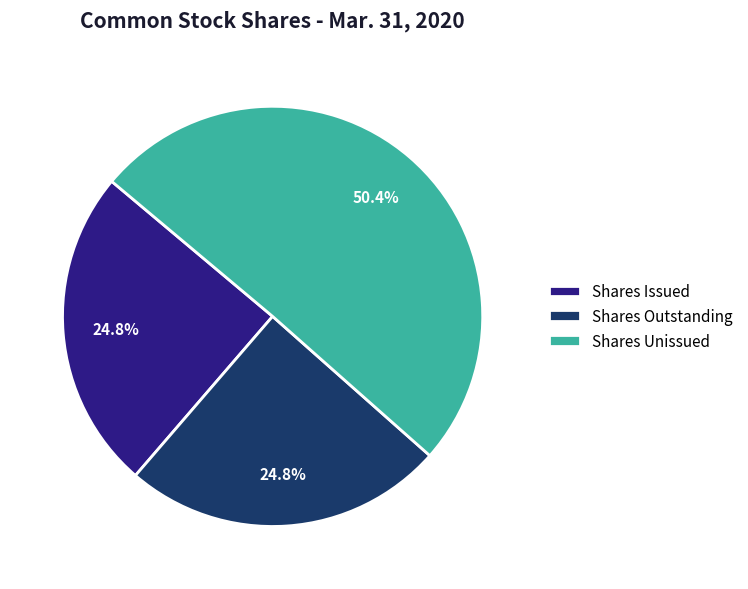

To the nearest percent, what is the average slice percentage?

33%